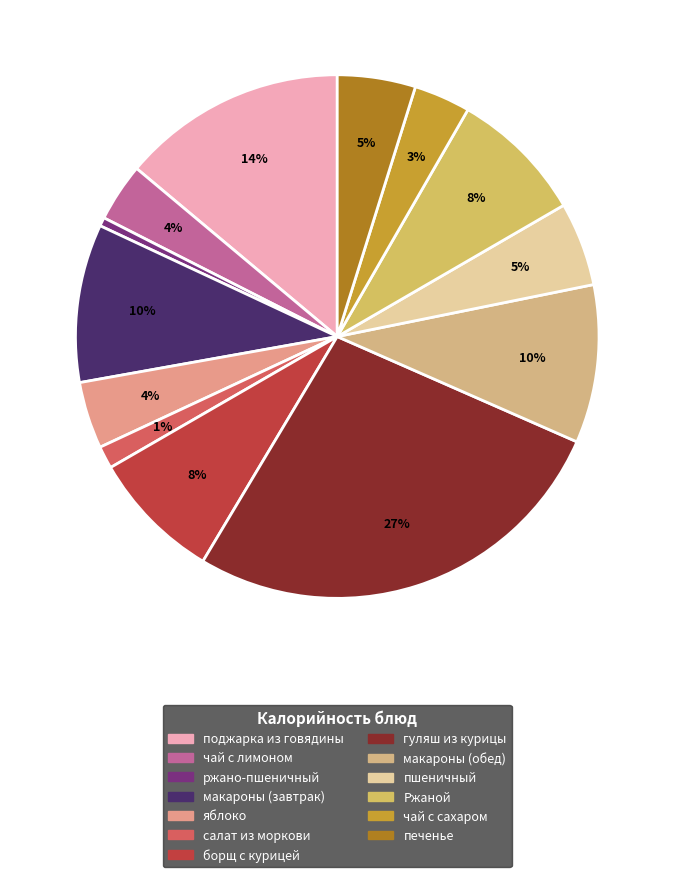

What percentage is the салат из моркови slice, to the nearest percent?

1%